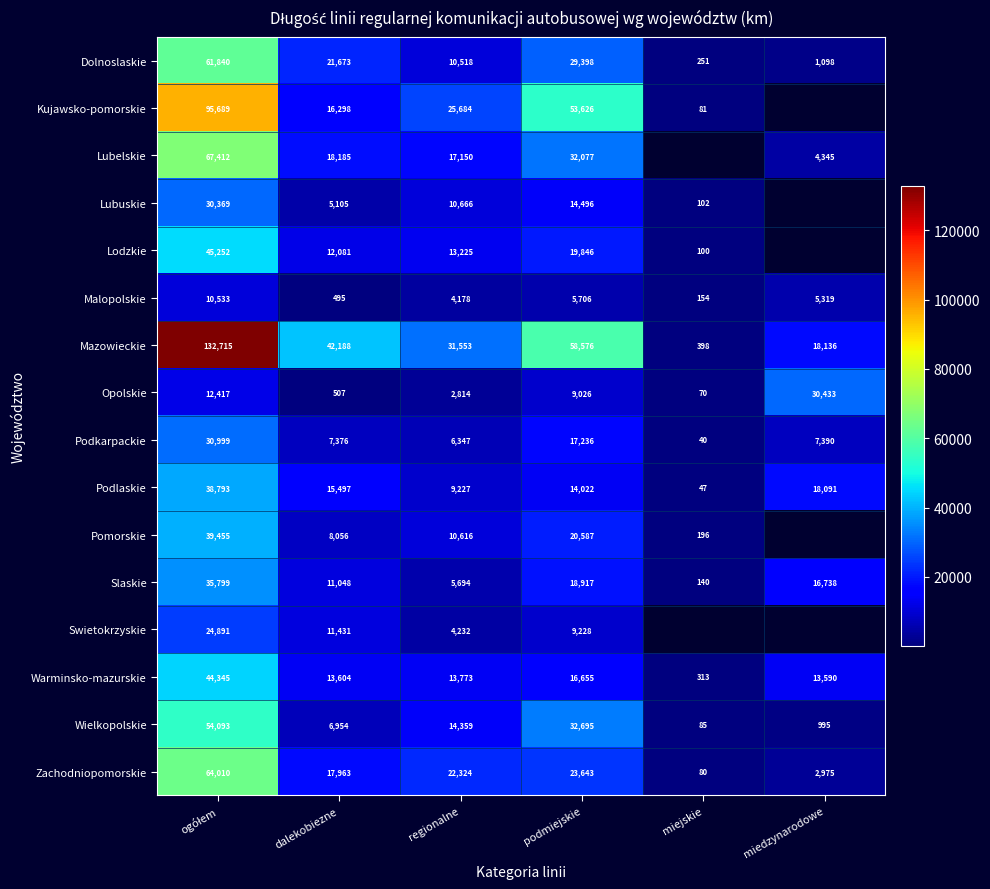

The Pomorskie series shows 33480.9 at podmiejskie. True or false?

False